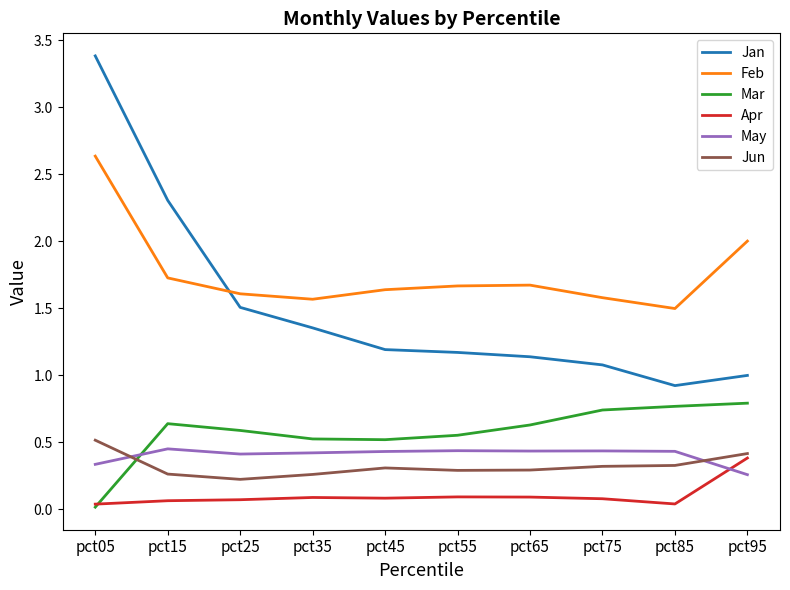

At pct45, list the series in order from largest to smallest.

Feb, Jan, Mar, May, Jun, Apr